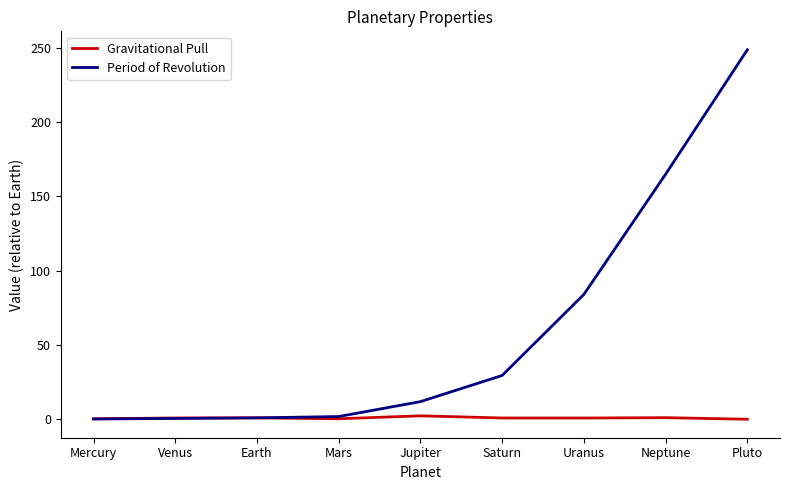

The Period of Revolution series shows 328.5 at Pluto. True or false?

False